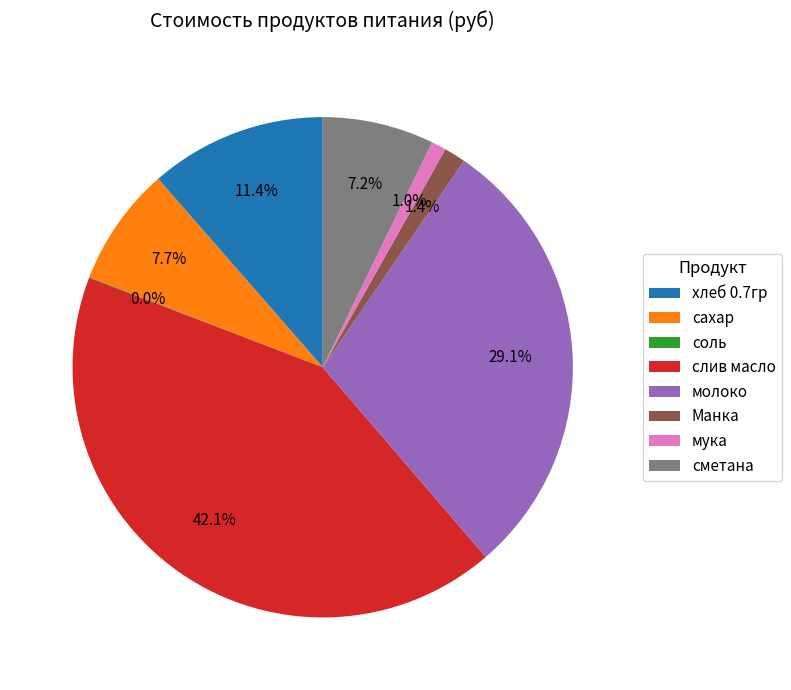

Approximately how many times larger is the value at сахар compared to хлеб 0.7гр?

0.7